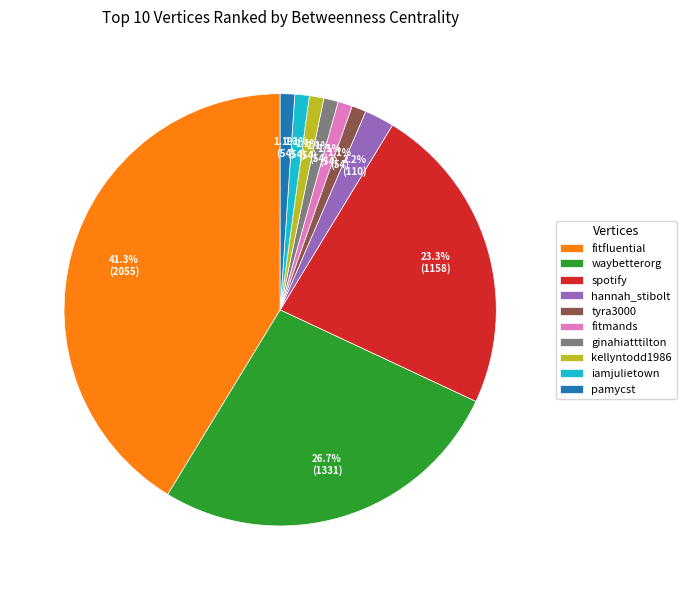

Approximately how many times larger is the value at iamjulietown compared to tyra3000?

1.0